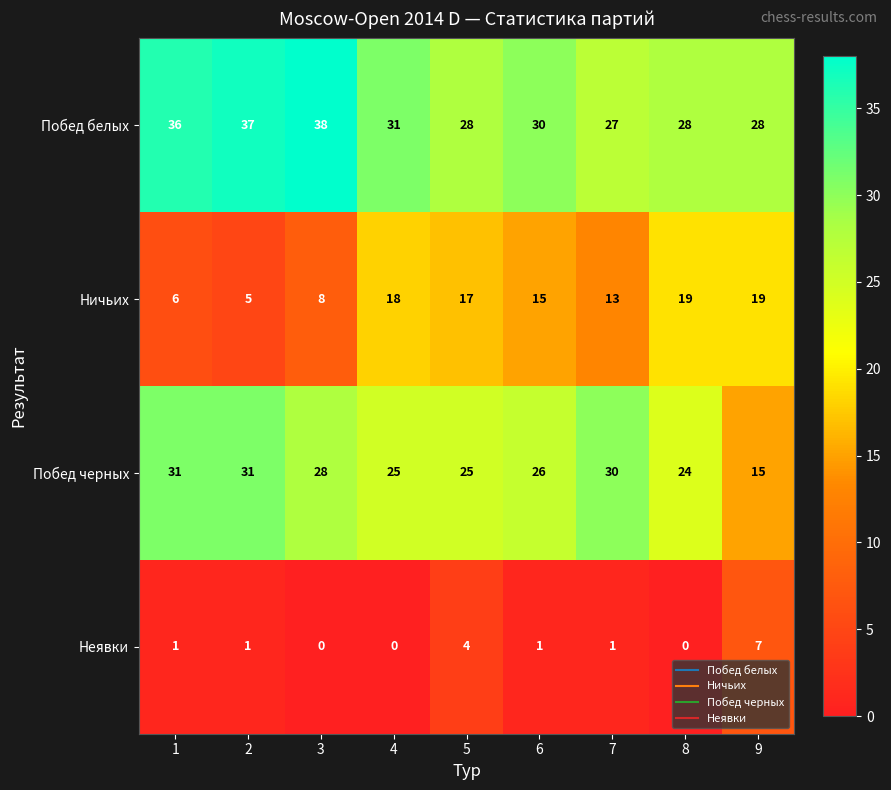

True or false: Побед черных has a value of 10 at 7.

False